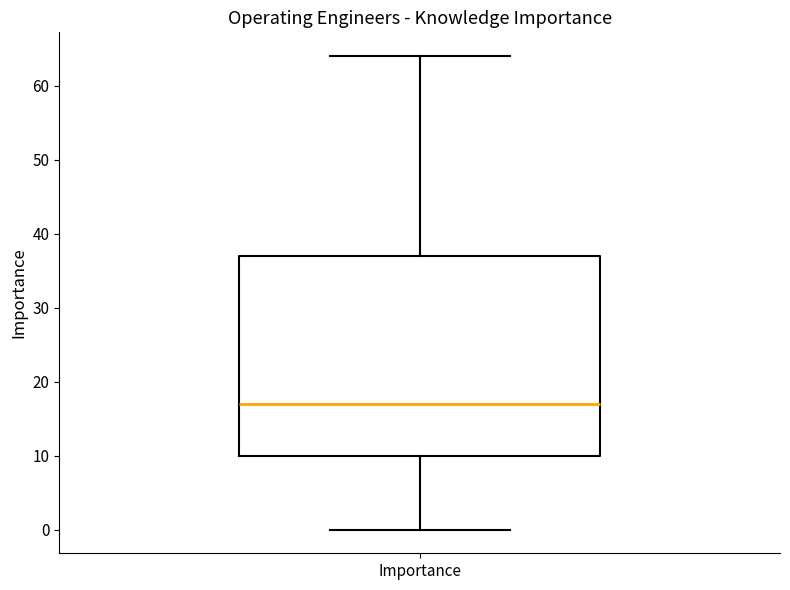

Read this box plot against the y-axis: the position of the median line, the range covered by the box, and the ends of both whiskers. The values are not printed on the chart, so give them approximately, as read against the axis.

median 17, box 10 to 37, whiskers 0 to 64